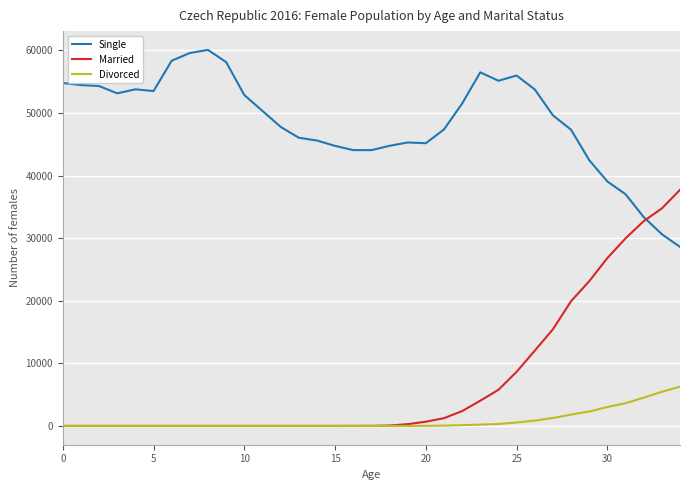

Which series has the largest total across all categories?

Single